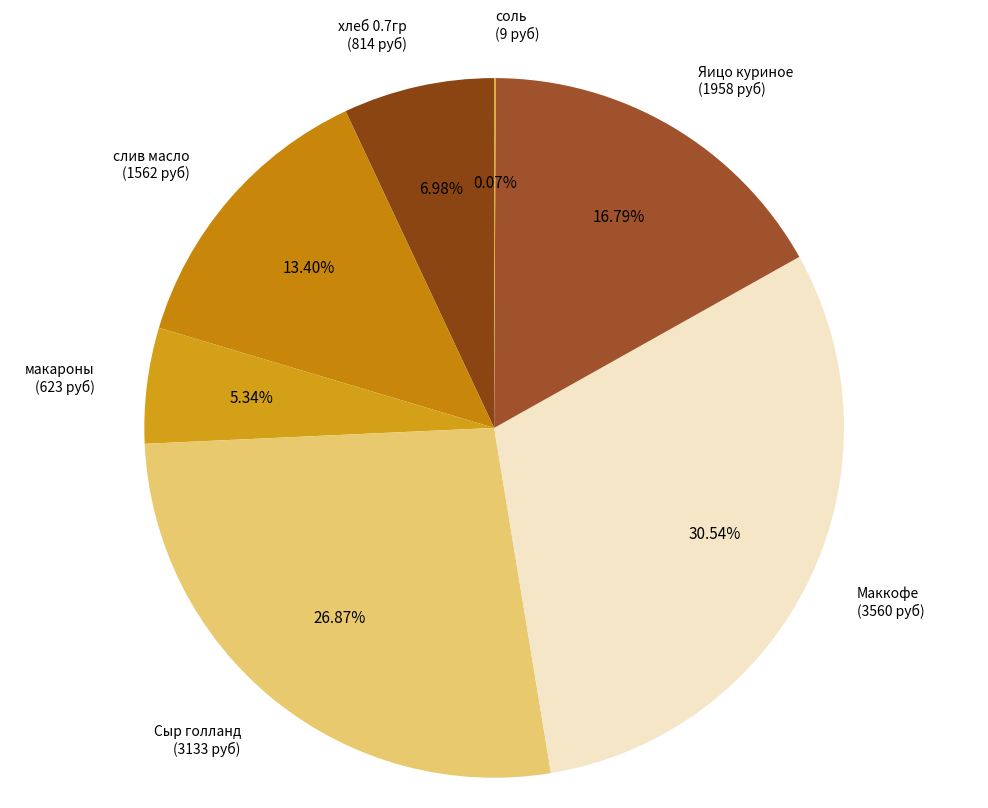

Which slice is the largest?

Маккофе